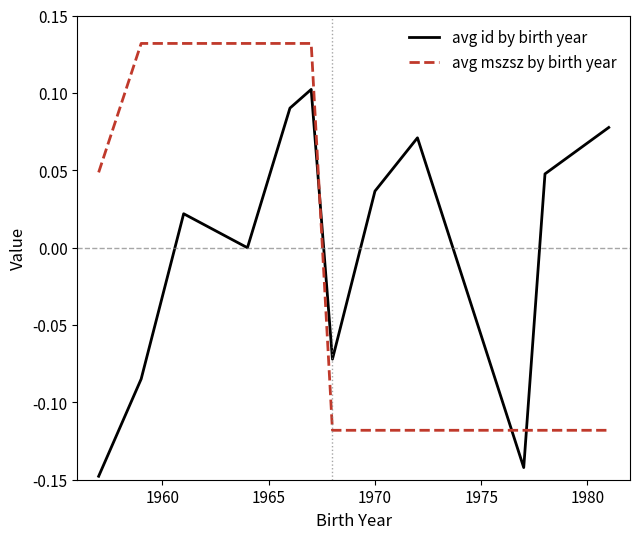

True or false: avg mszsz by birth year and avg id by birth year intersect in this chart.

True